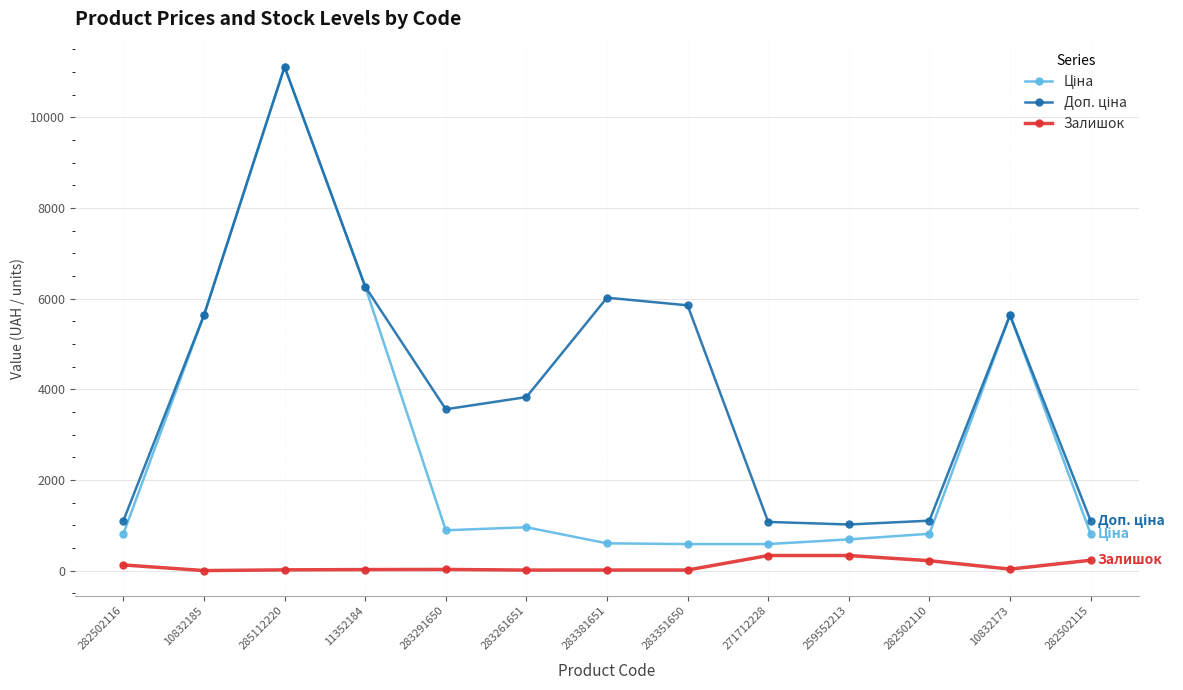

What is the maximum value shown in the chart?

11113.6